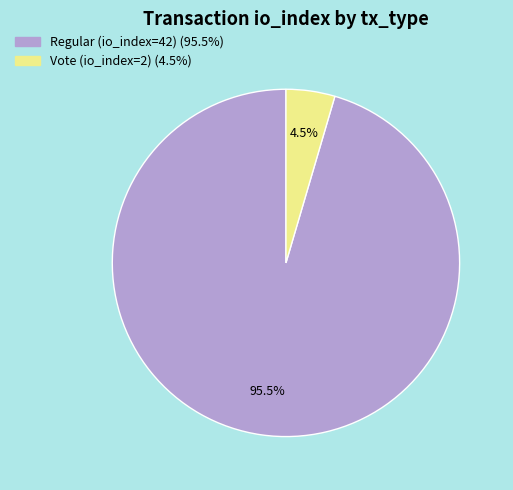

True or false: Regular (io_index=42) accounts for 81% of the total.

False